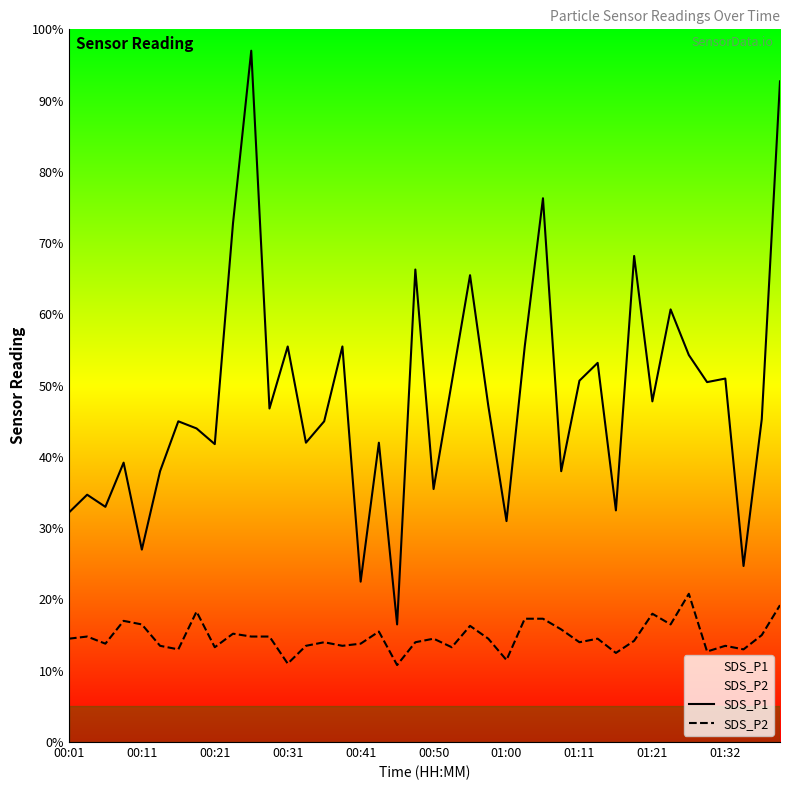

Is the value of SDS_P1 at 22 greater than the value of SDS_P2 at 38?

Yes